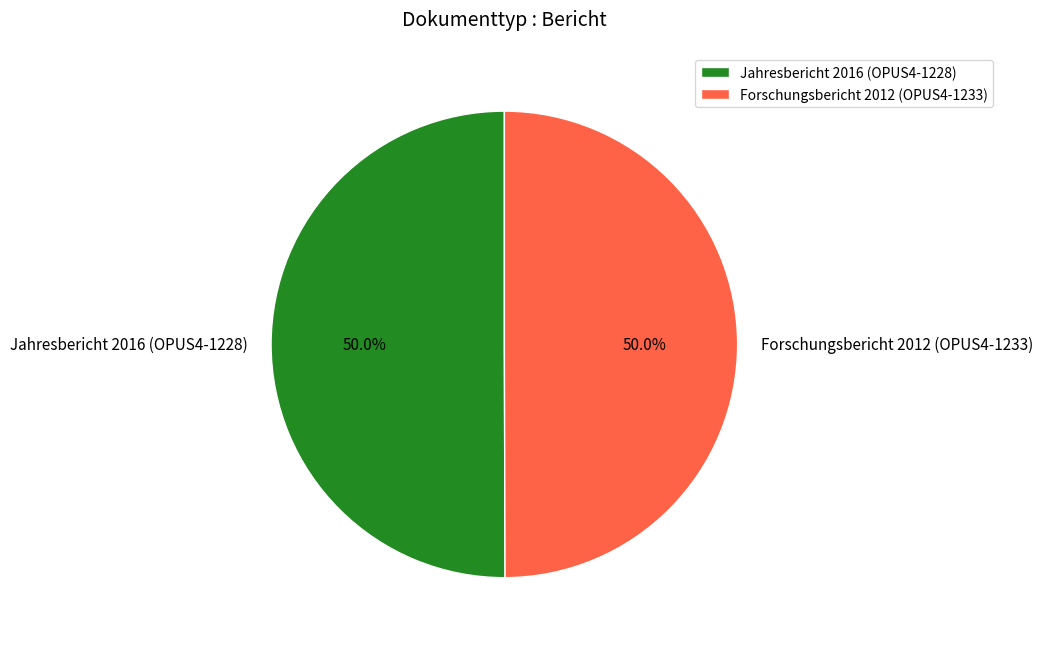

True or false: Jahresbericht 2016 (OPUS4-1228) accounts for 50% of the total.

True